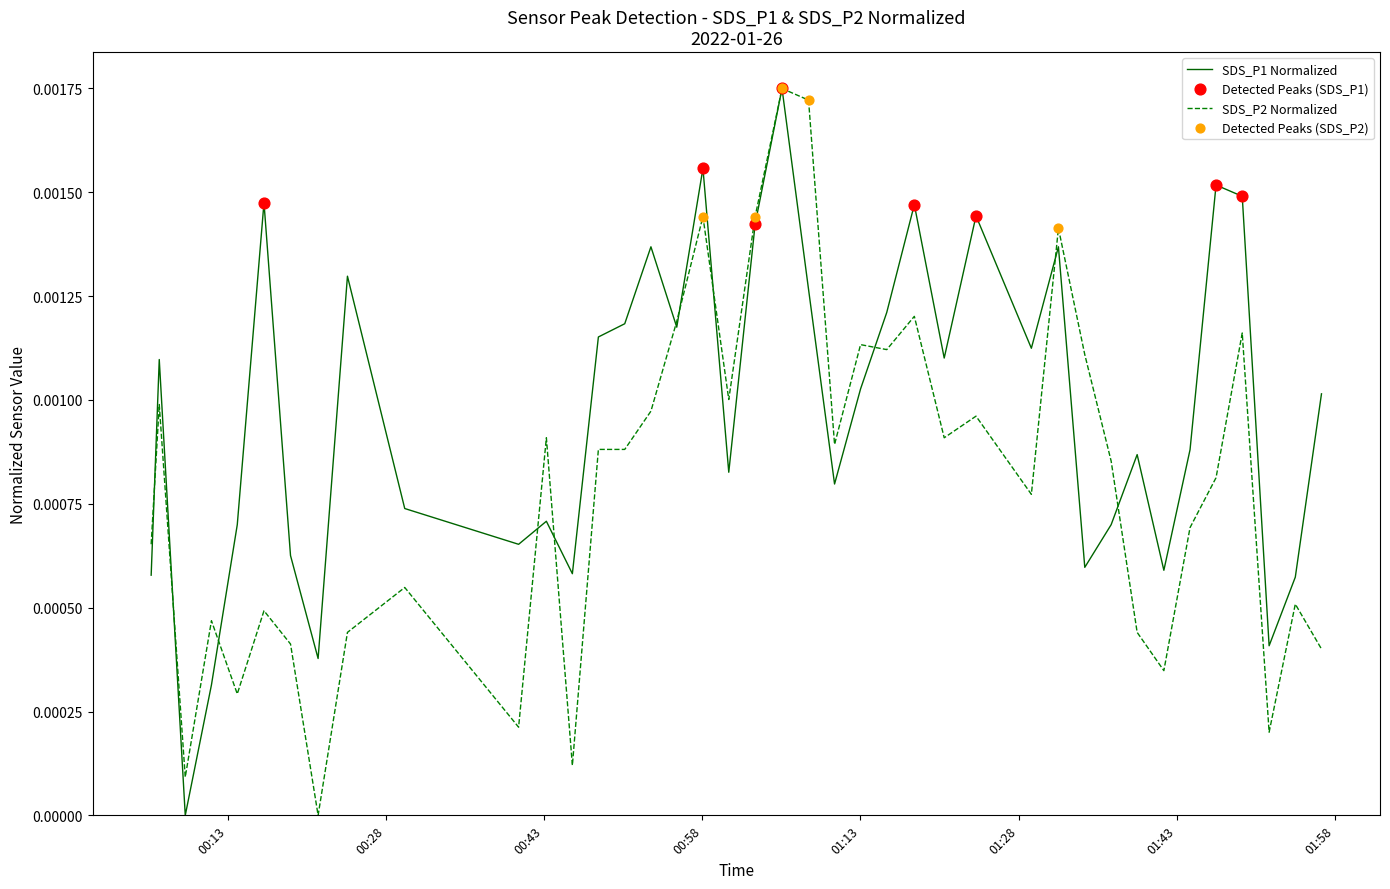

Which series has the largest total across all categories?

SDS_P1 Normalized